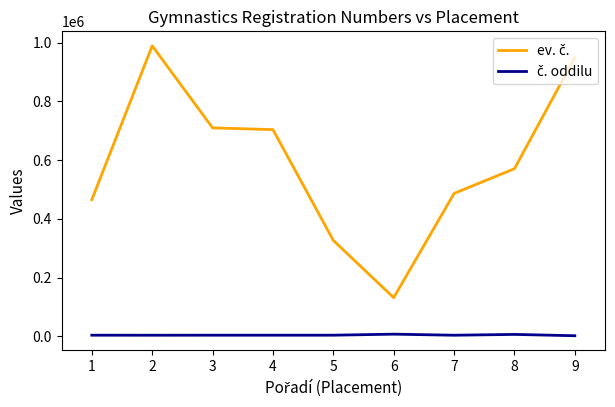

What is the greatest value displayed?

988722